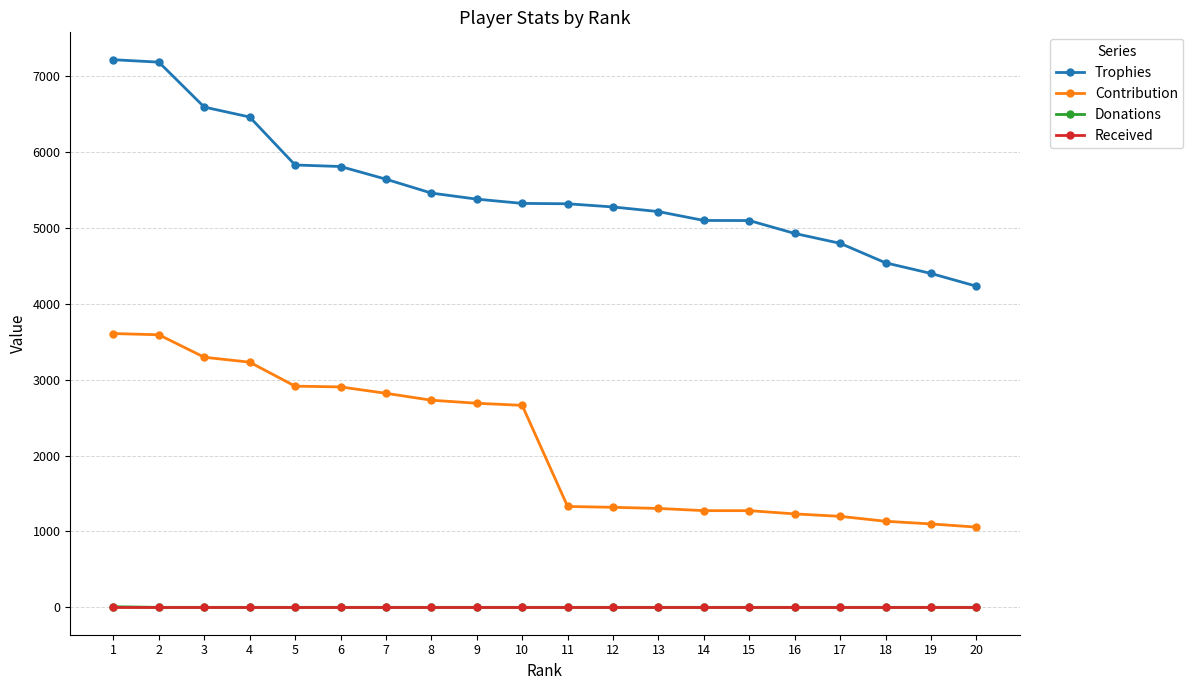

True or false: Trophies has a value of 5097 at 14.

True